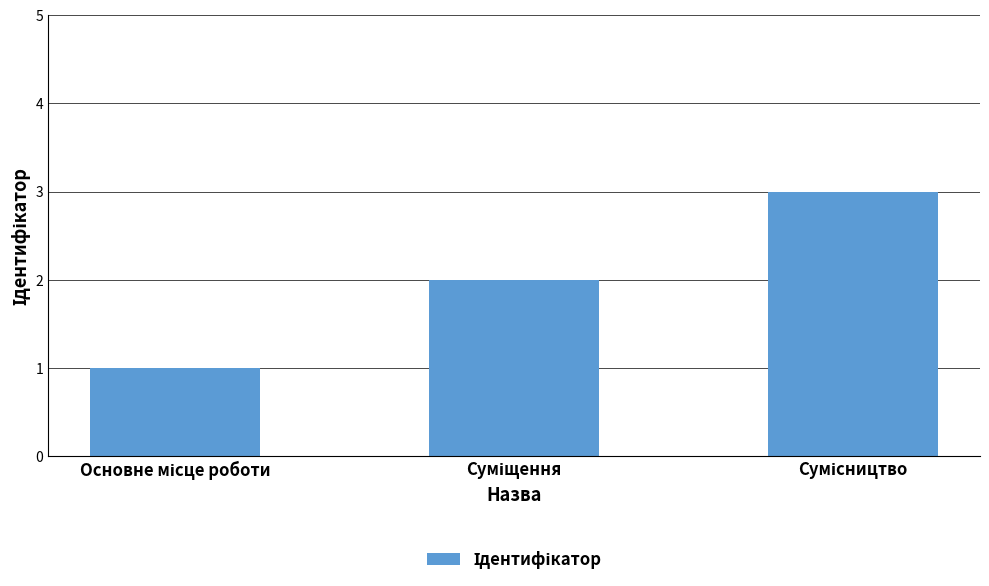

Reading left to right, what are all the values shown in this chart?

1	2	3